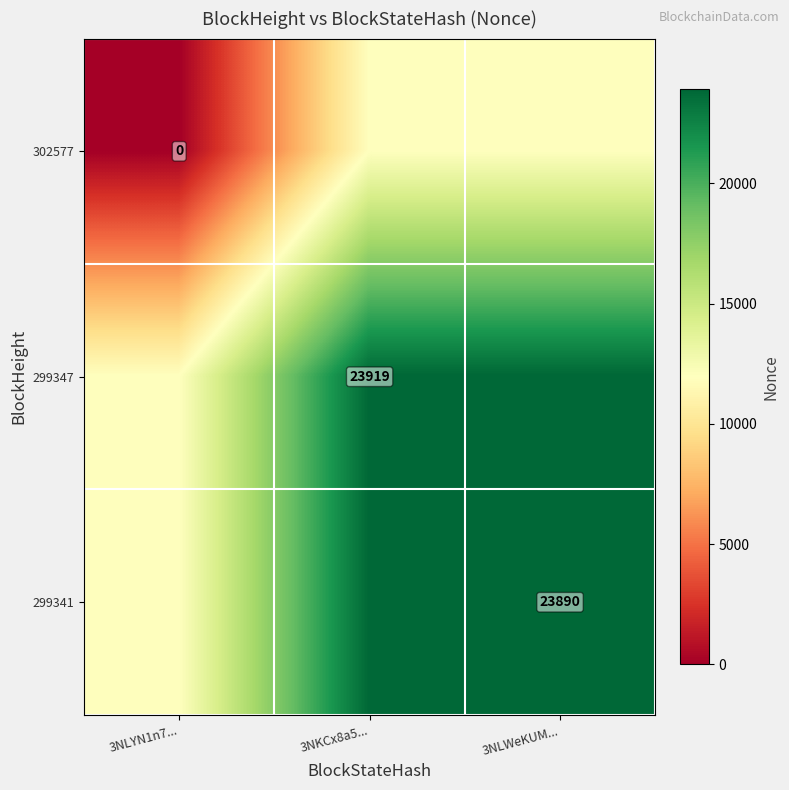

Is the value of 299341 at 3NLWeKUM... greater than the value of 299347 at 3NKCx8a5...?

No